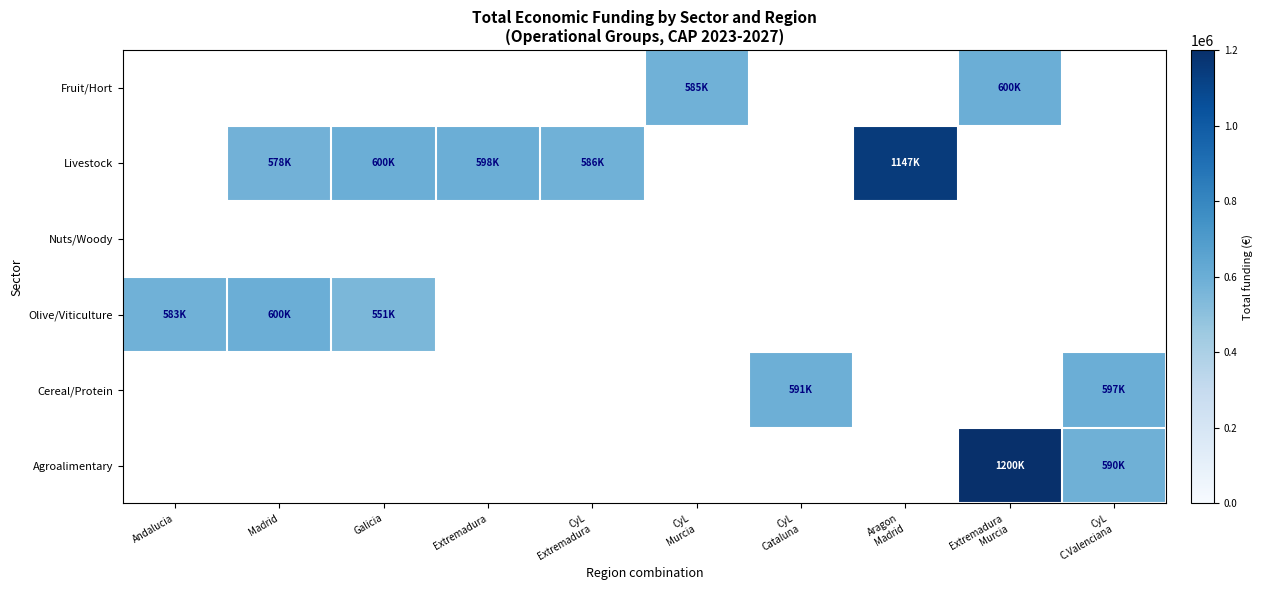

Is the value of Olive/Viticulture at CyL C.Valenciana greater than the value of Nuts/Woody at Andalucia?

No